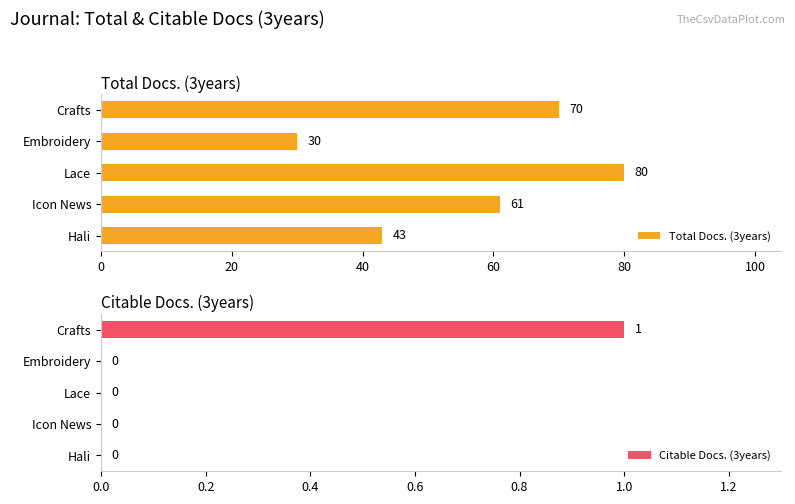

The value of Citable Docs. (3years) at Icon News is 0. True or false?

True